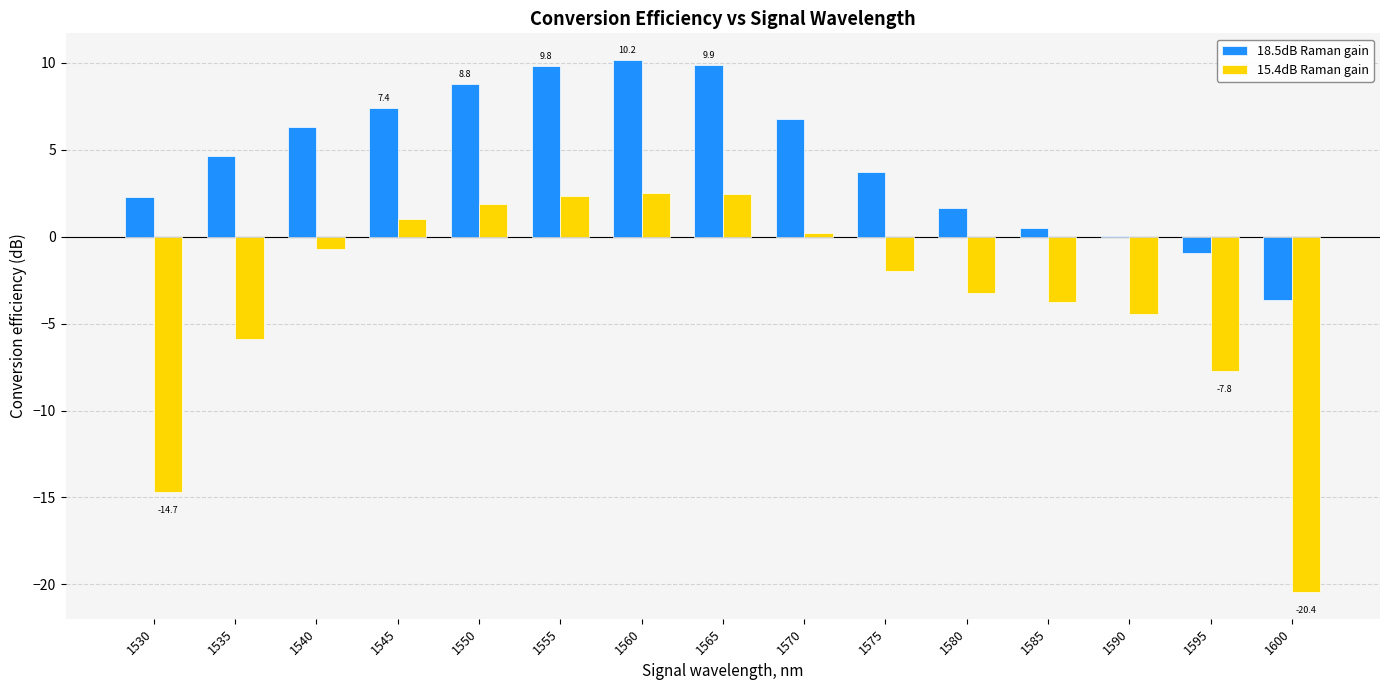

What value does the 15.4dB Raman gain series have at 1595?

-7.8